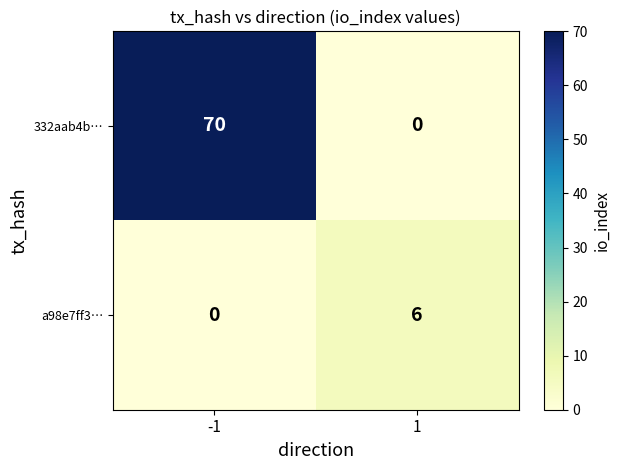

True or false: a98e7ff3… has a value of 3 at 1.

False